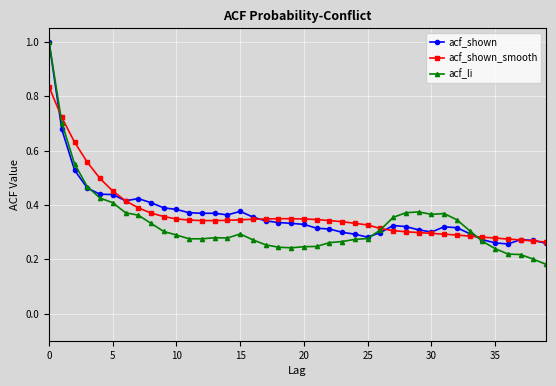

Which series has the largest range (max minus min)?

acf_li